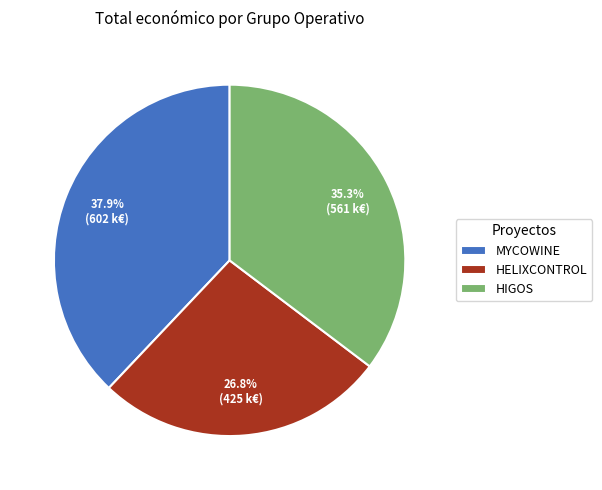

Count the number of slices in the pie.

3